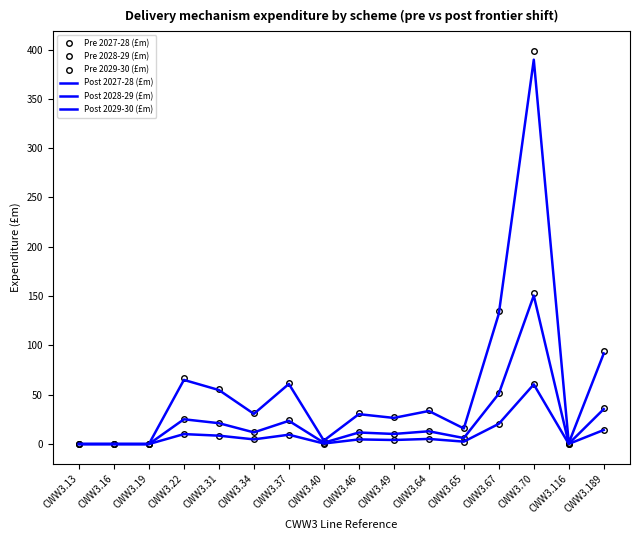

At how many categories does at least one series exceed 390?

1